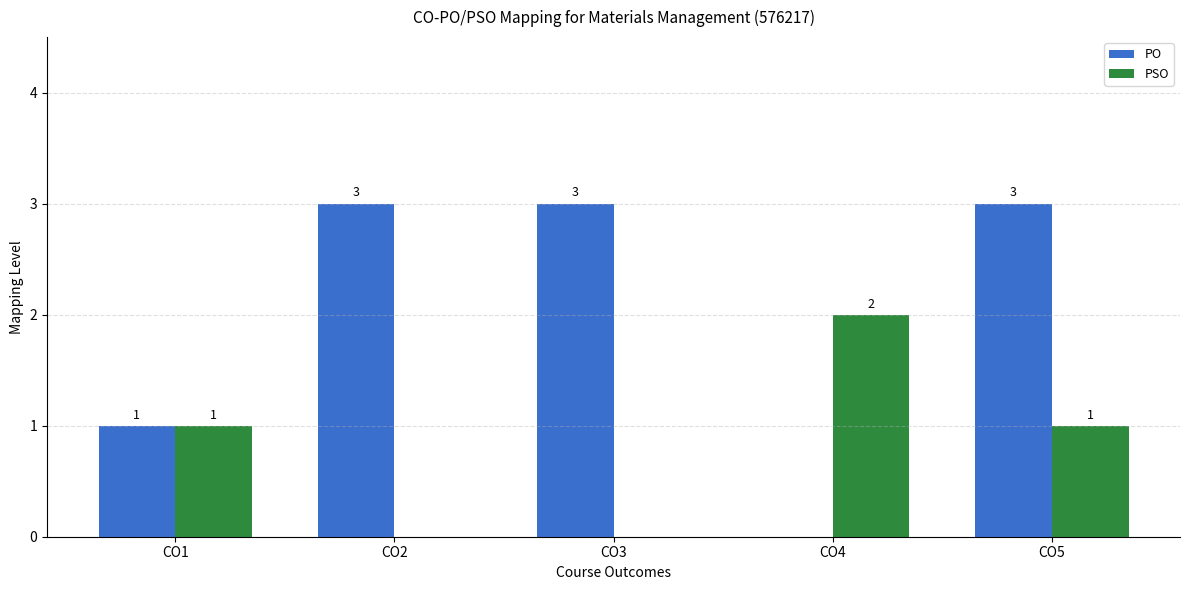

Which series changed the most between CO2 and CO4?

PO